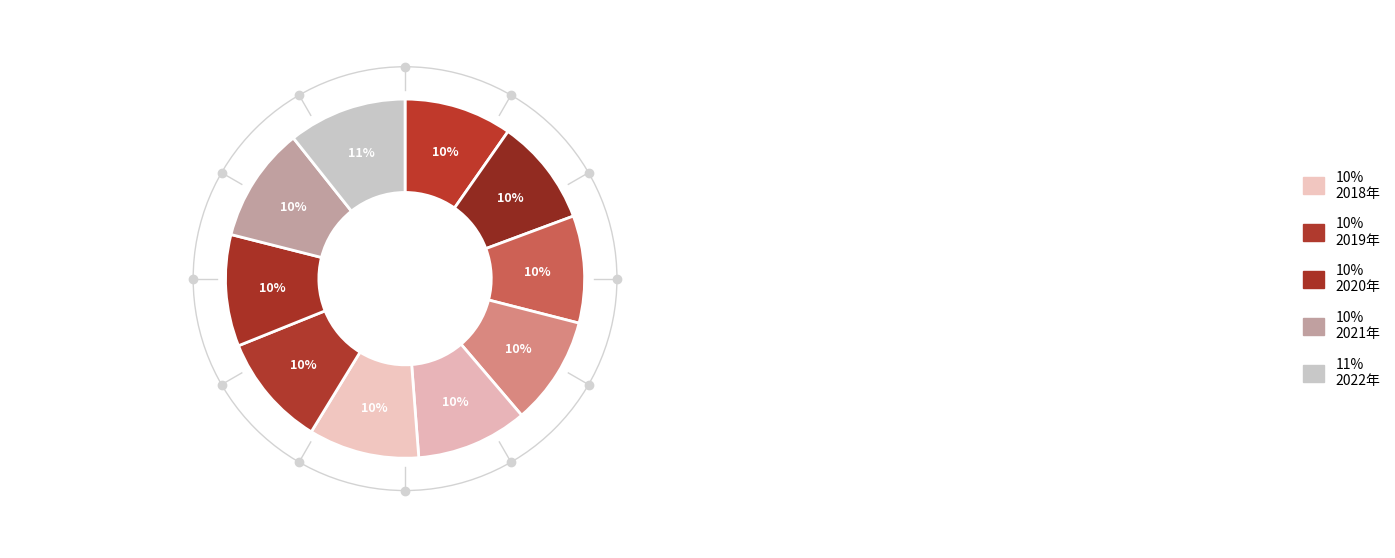

To the nearest percent, what is the difference between the largest and smallest slice percentages?

1%